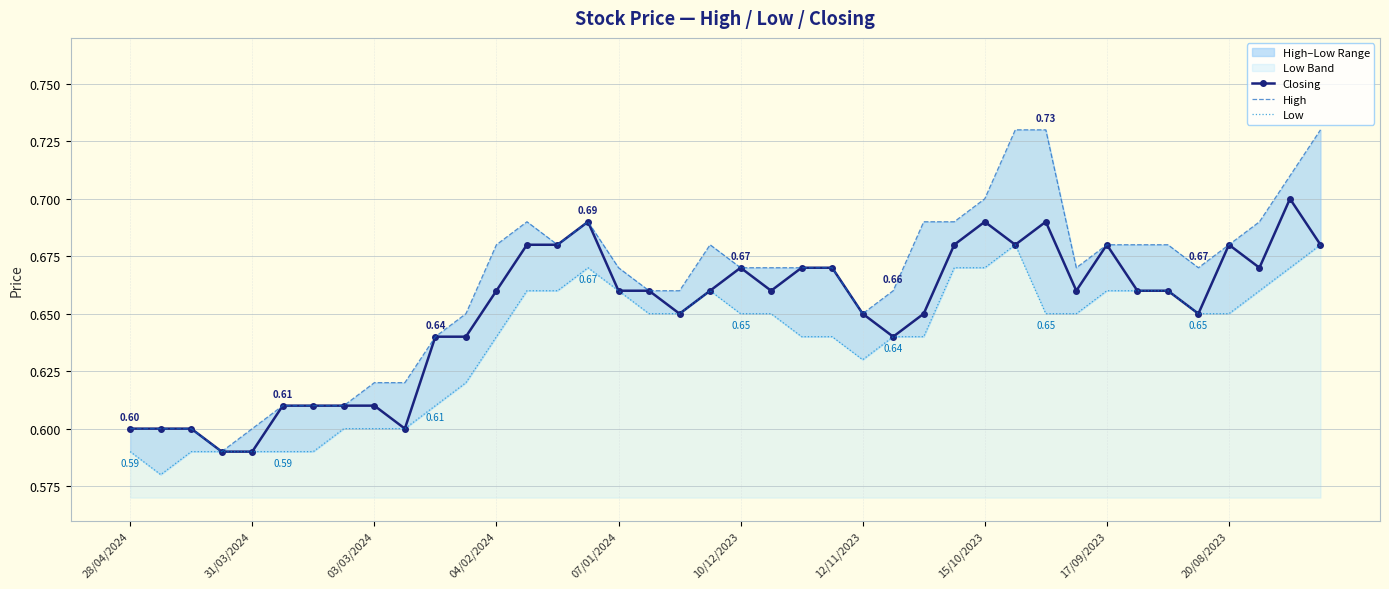

Rank the series at 19 from lowest to highest value.

Closing, Low, High